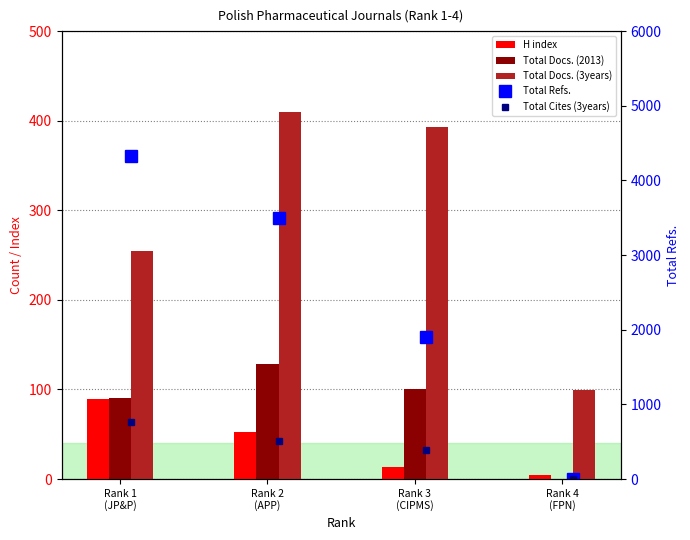

How many positive values does the Total Docs. (2013) series have?

3